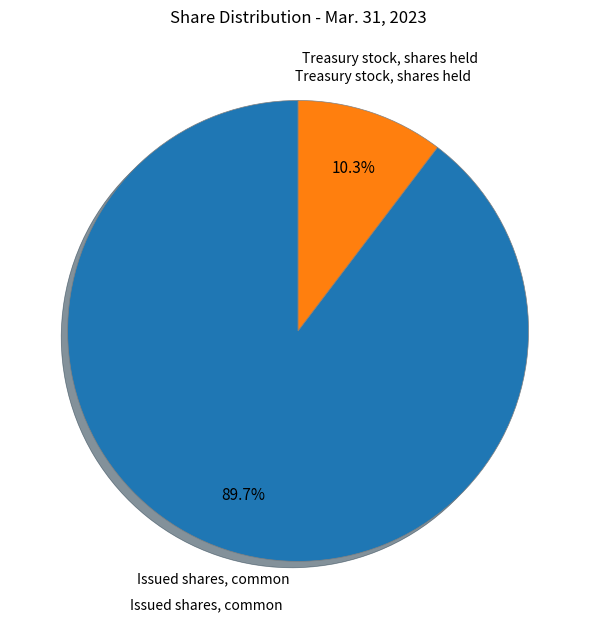

True or false: Issued shares, common accounts for 99% of the total.

False